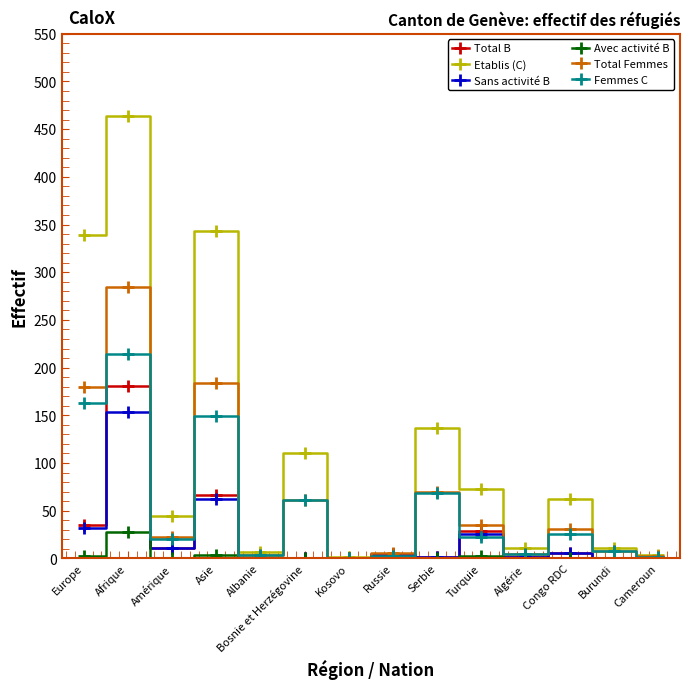

Does the chart have visible grid lines?

No